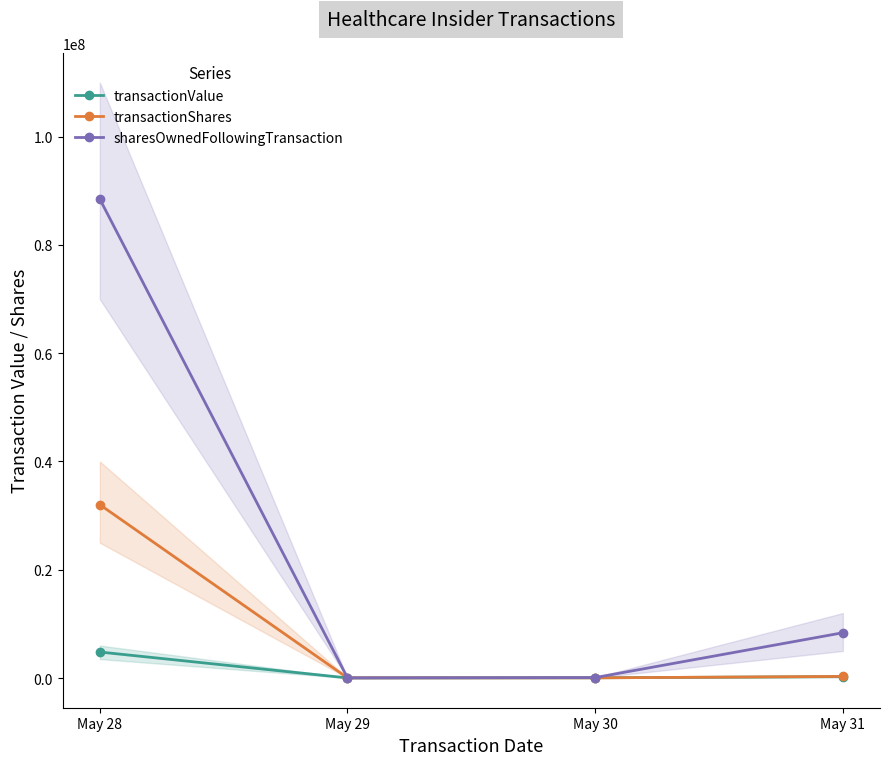

The value of sharesOwnedFollowingTransaction at May 28 is 148444283. True or false?

False